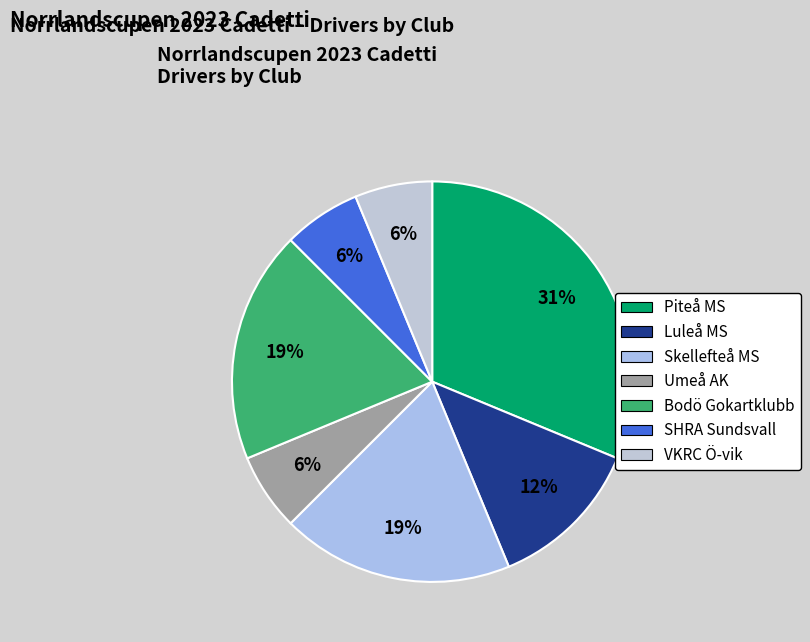

Does Umeå AK represent more than half of the total?

No